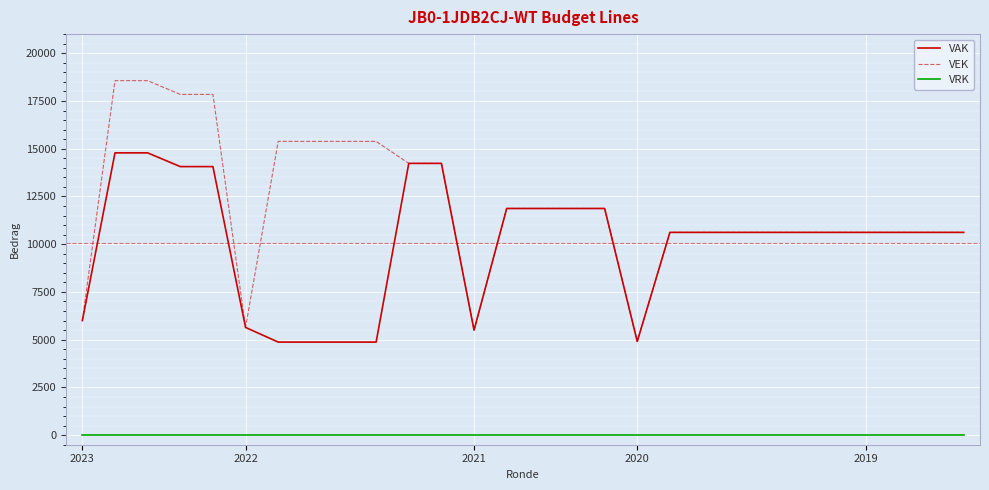

Does the chart have visible grid lines?

Yes